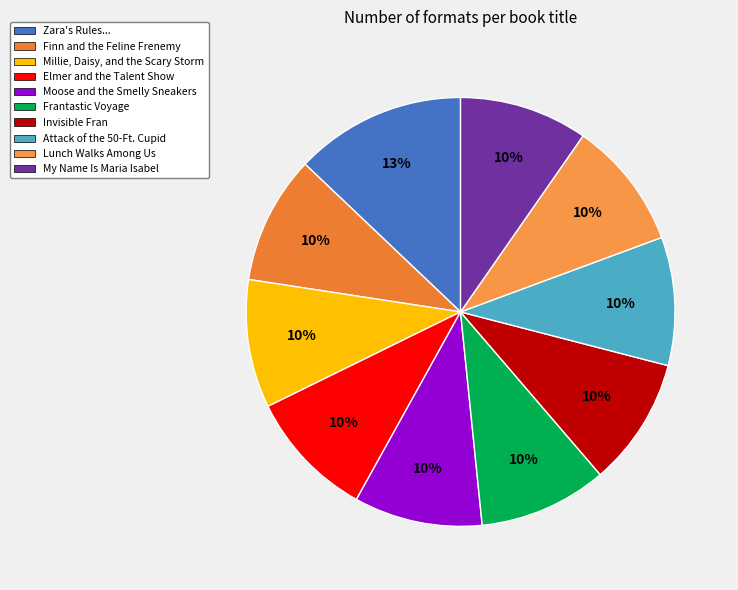

How many slices are in this pie chart?

10